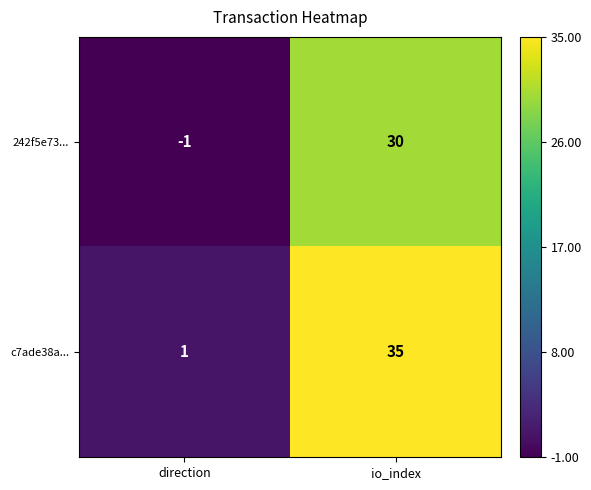

Which category has the highest value in the c7ade38a... series?

io_index